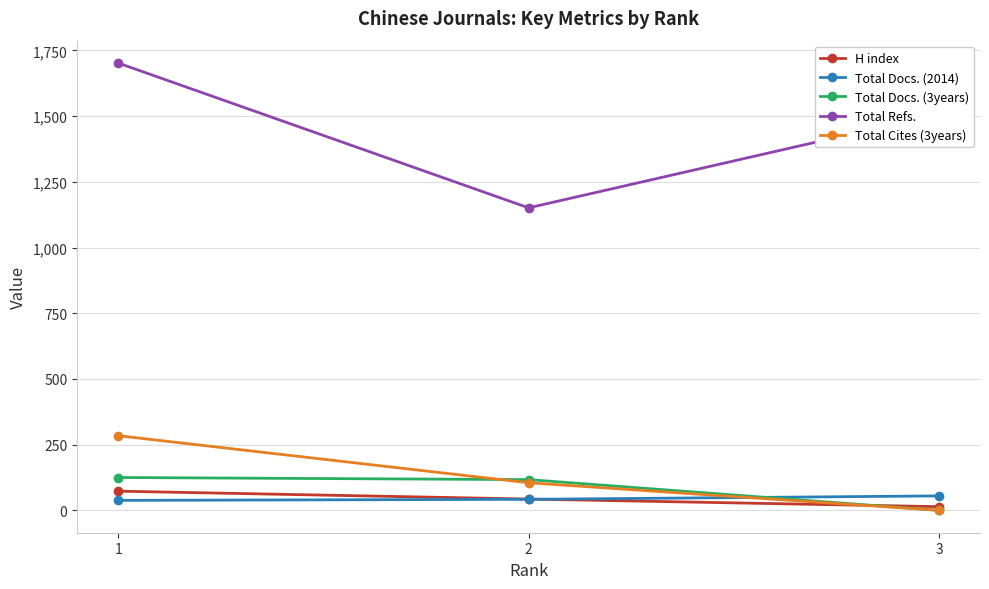

Which series has the largest total across all categories?

Total Refs.